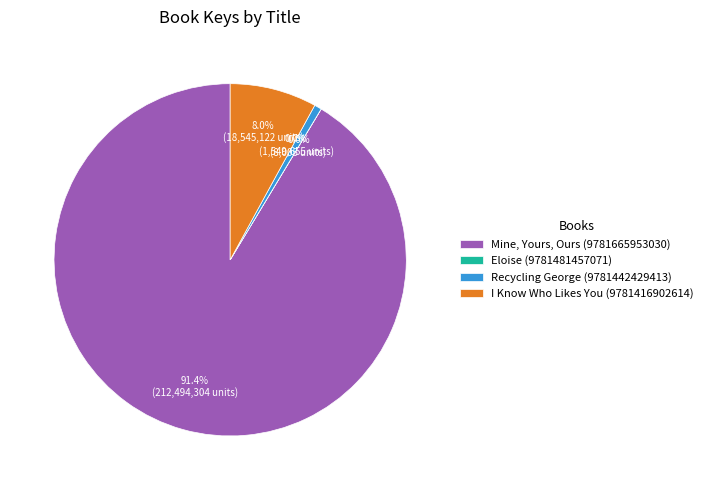

What percentage is the I Know Who Likes You (9781416902614) slice, to the nearest percent?

8%